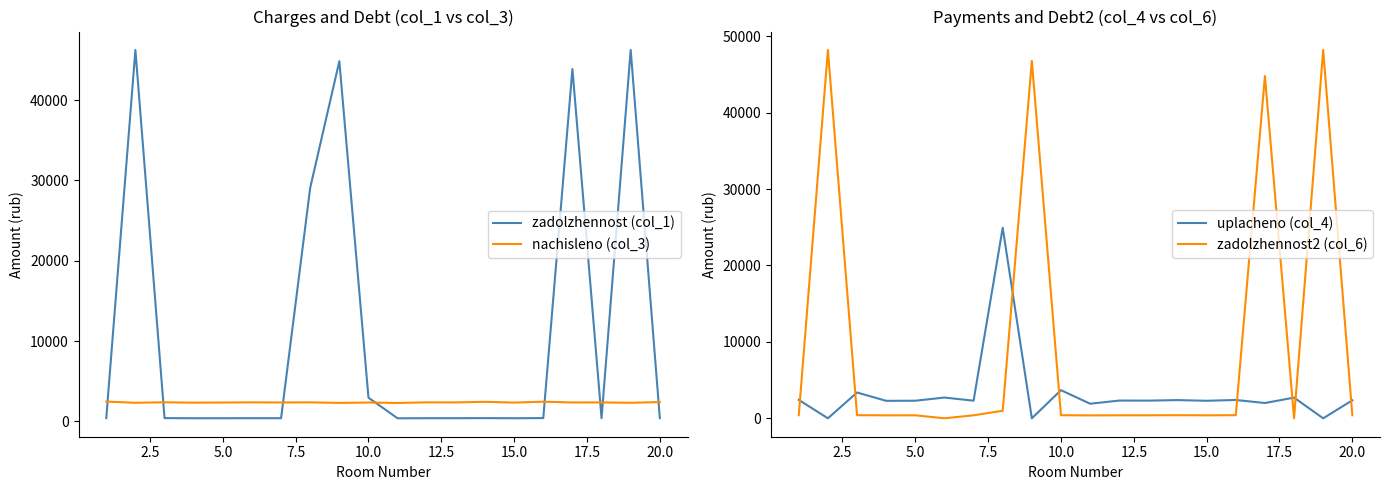

True or false: uplacheno (col_4) and zadolzhennost2 (col_6) cross at least once.

True